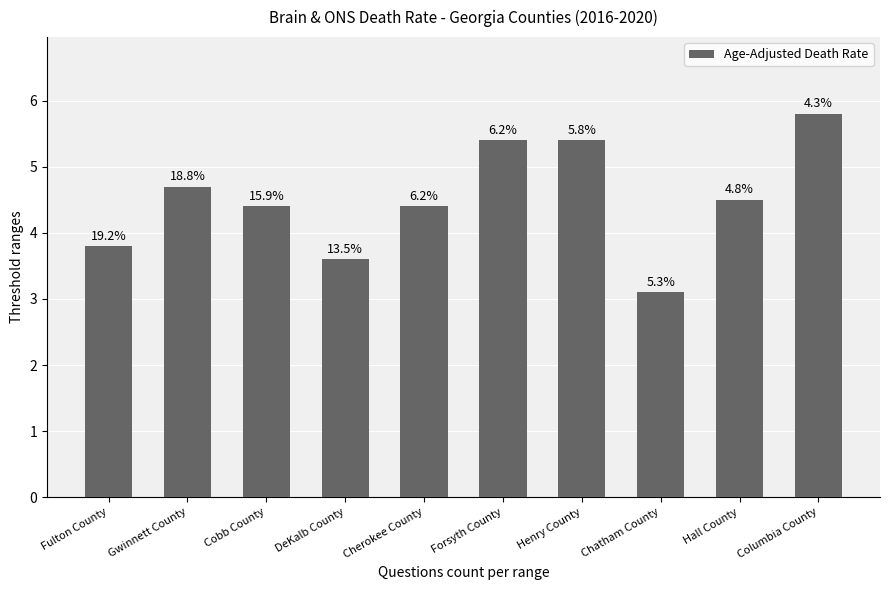

Reading left to right, what are all the values shown in this chart?

Fulton County=3.8	Gwinnett County=4.7	Cobb County=4.4	DeKalb County=3.6	Cherokee County=4.4	Forsyth County=5.4	Henry County=5.4	Chatham County=3.1	Hall County=4.5	Columbia County=5.8